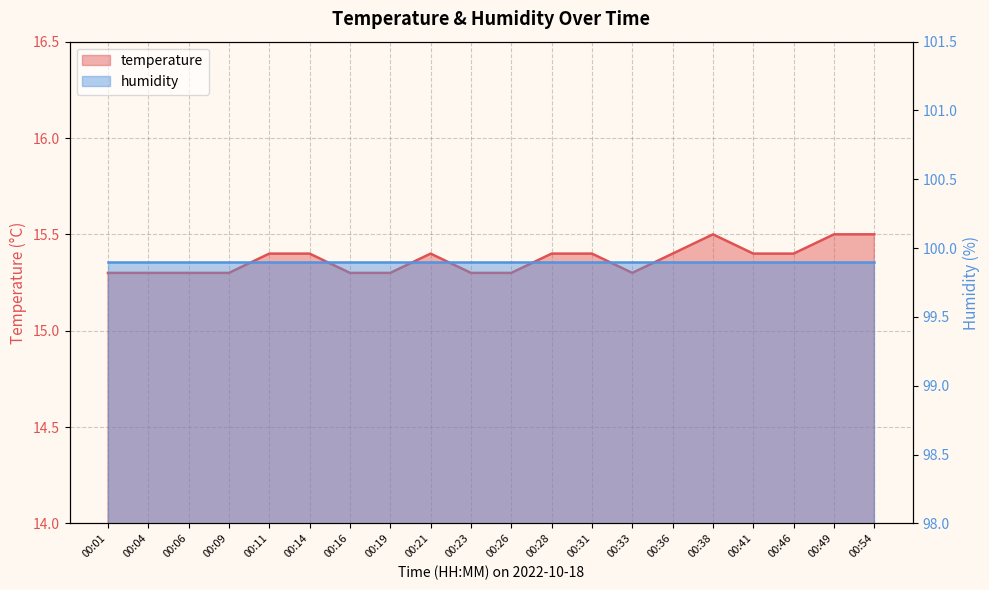

Reading left to right, list all the values displayed in this chart.

00:01=15.3	00:04=15.3	00:06=15.3	00:09=15.3	00:11=15.4	00:14=15.4	00:16=15.3	00:19=15.3	00:21=15.4	00:23=15.3	00:26=15.3	00:28=15.4	00:31=15.4	00:33=15.3	00:36=15.4	00:38=15.5	00:41=15.4	00:46=15.4	00:49=15.5	00:54=15.5